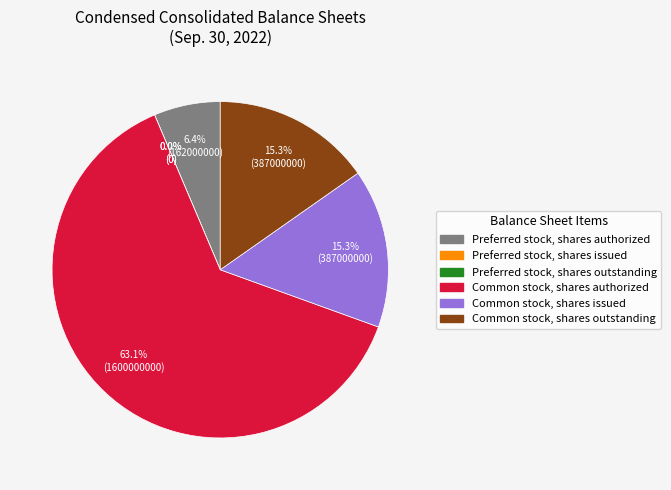

How many slices are in this pie chart?

6